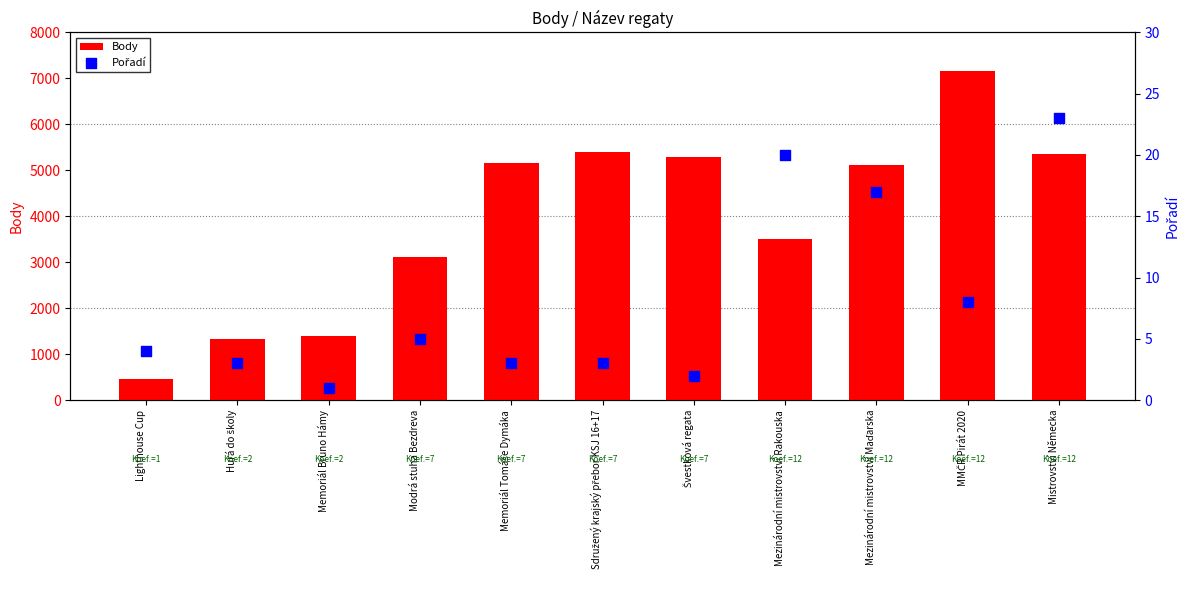

Is the value of Pořadí at Memoriál Bruno Hámy greater than the value of Body at Švestková regata?

No